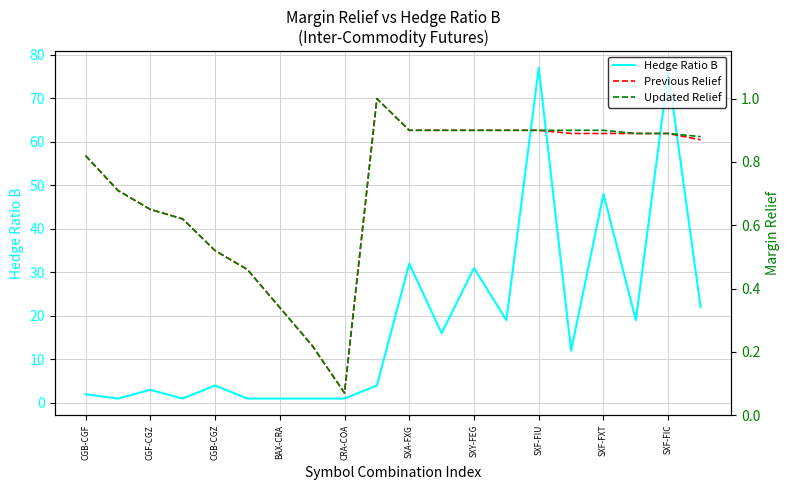

How many interior local valleys does the Updated Relief series have?

1